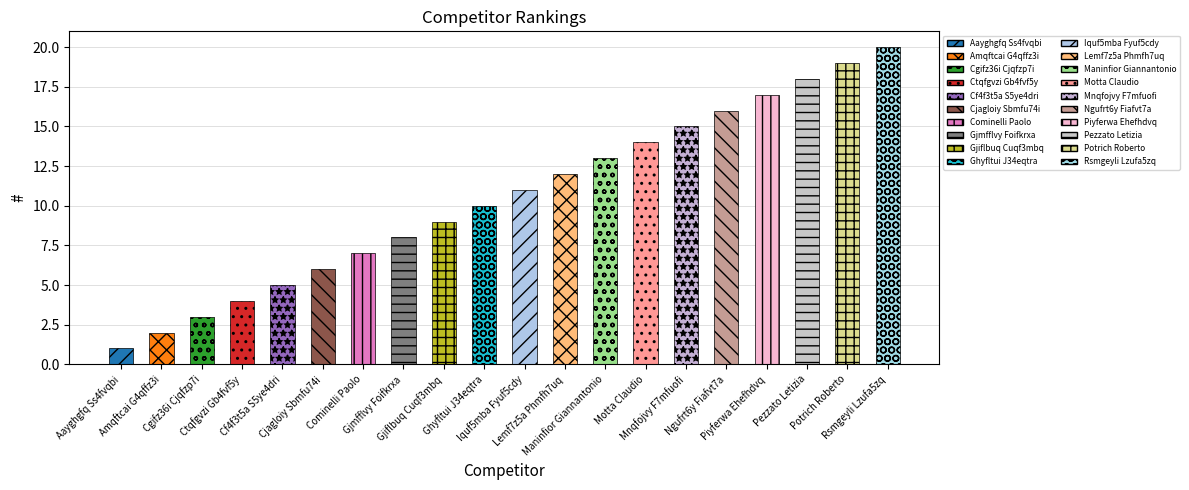

The chart shows a value of 2 at Gjiflbuq Cuqf3mbq. True or false?

False